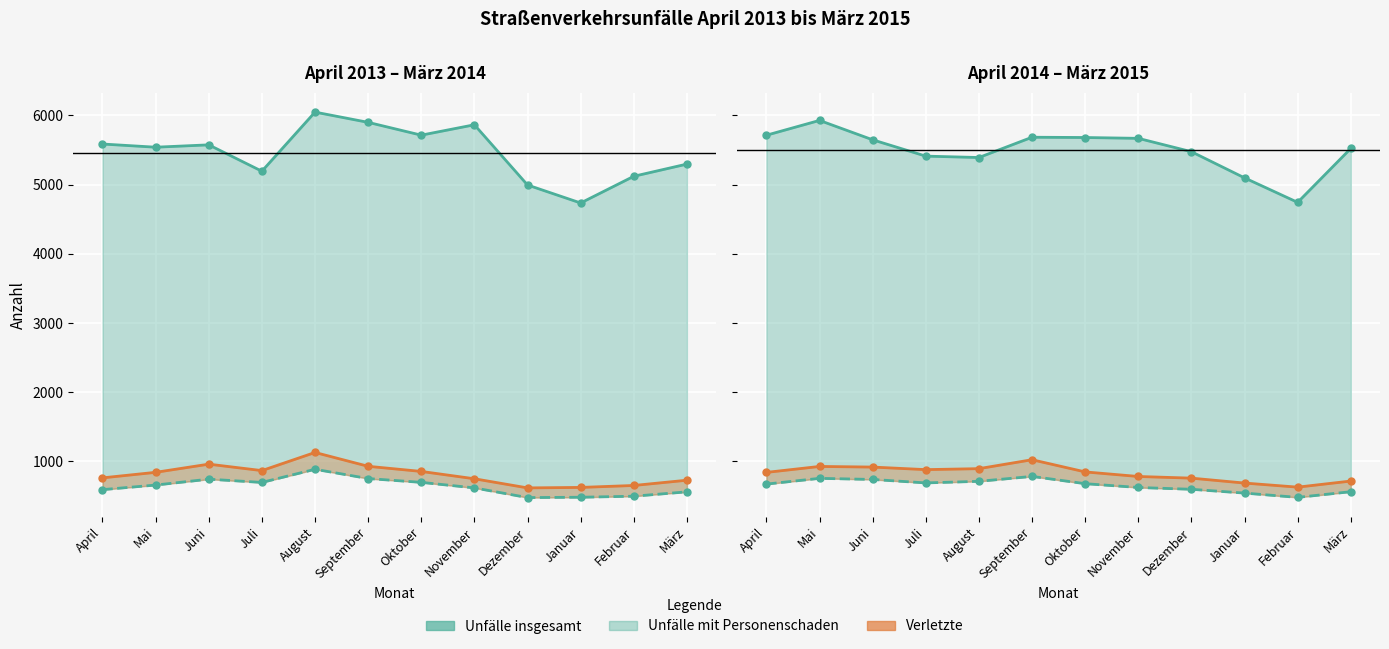

What is the value of the Unfälle insgesamt point at the 10th from the left?

5096